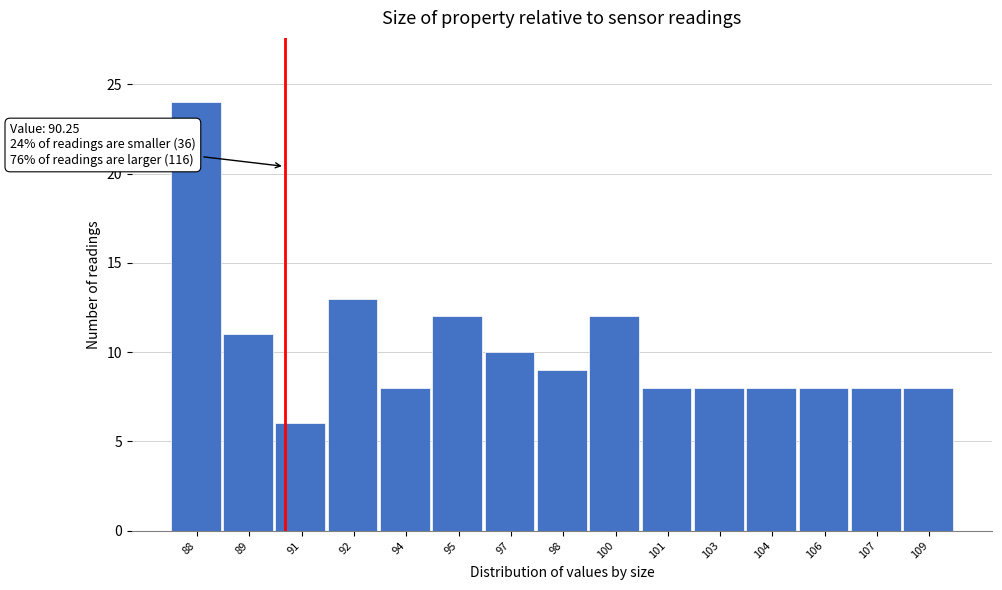

Reading left to right, extract all data points from this chart.

24	11	6	13	8	12	10	9	12	8	8	8	8	8	8